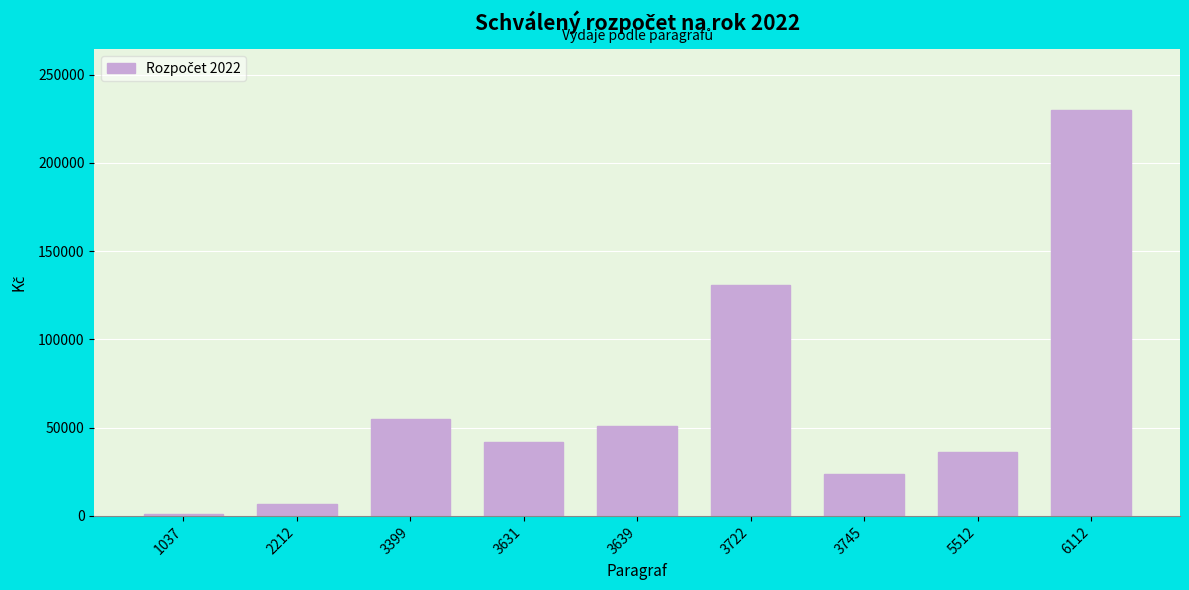

Reading left to right, transcribe all the data shown in this chart.

1037=1000	2212=7000	3399=55000	3631=42000	3639=51000	3722=131000	3745=23500	5512=36200	6112=230000